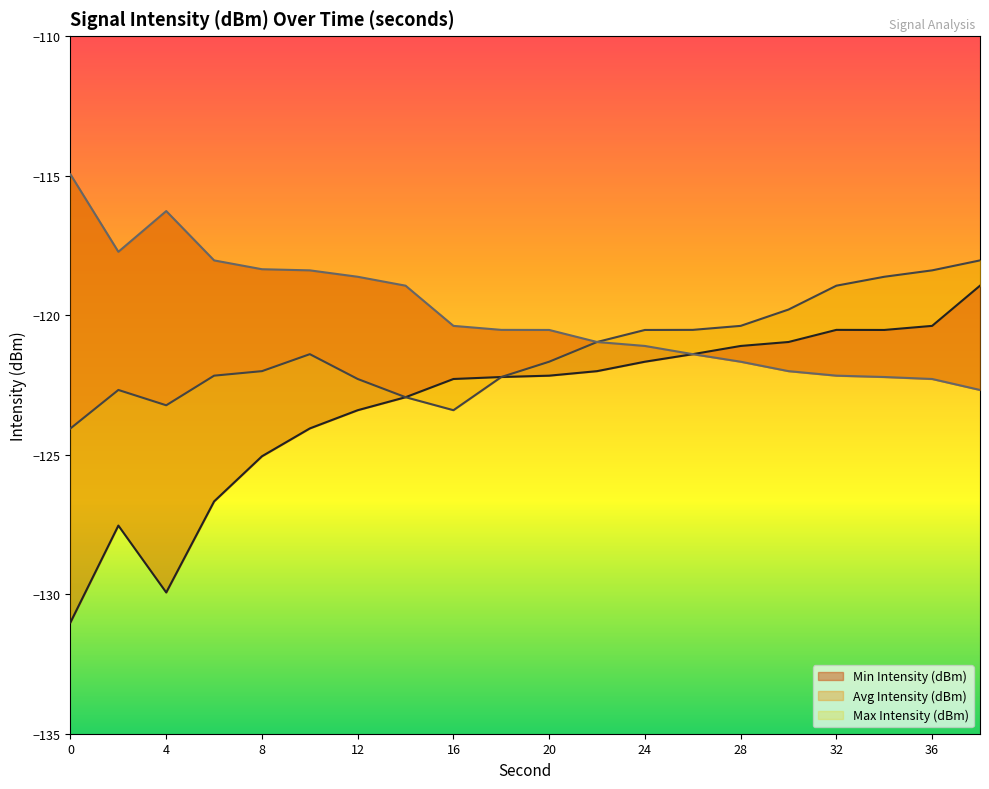

True or false: Max Intensity (dBm) and Avg Intensity (dBm) intersect in this chart.

False